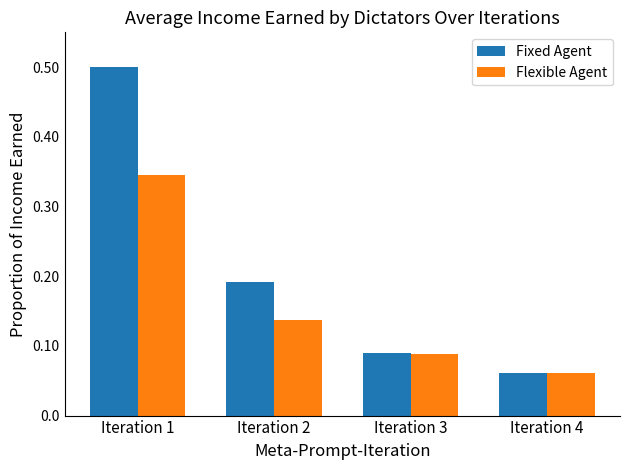

What is the sum of all Fixed Agent values?

0.8